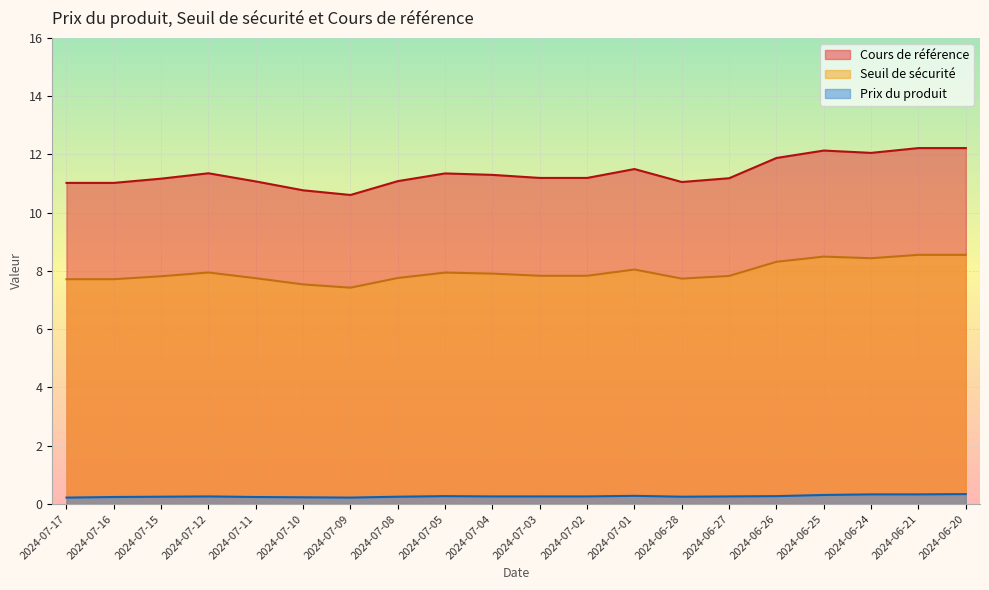

What is the difference between the highest and lowest values at 2024-07-05?

11.1